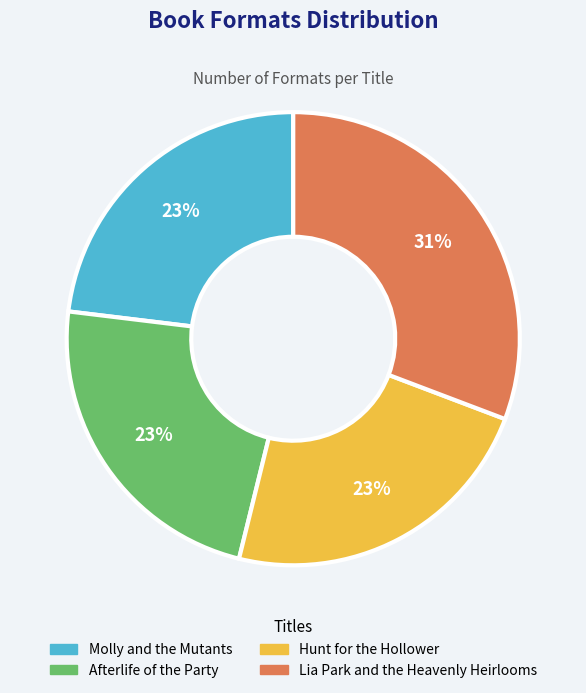

To the nearest percent, what is the combined percentage of Lia Park and the Heavenly Heirlooms and Afterlife of the Party?

54%